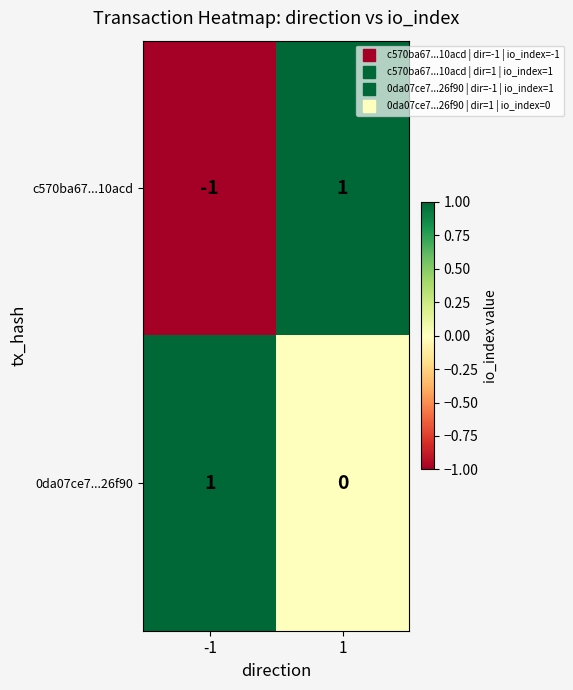

Which series has the largest range (max minus min)?

c570ba67...10acd